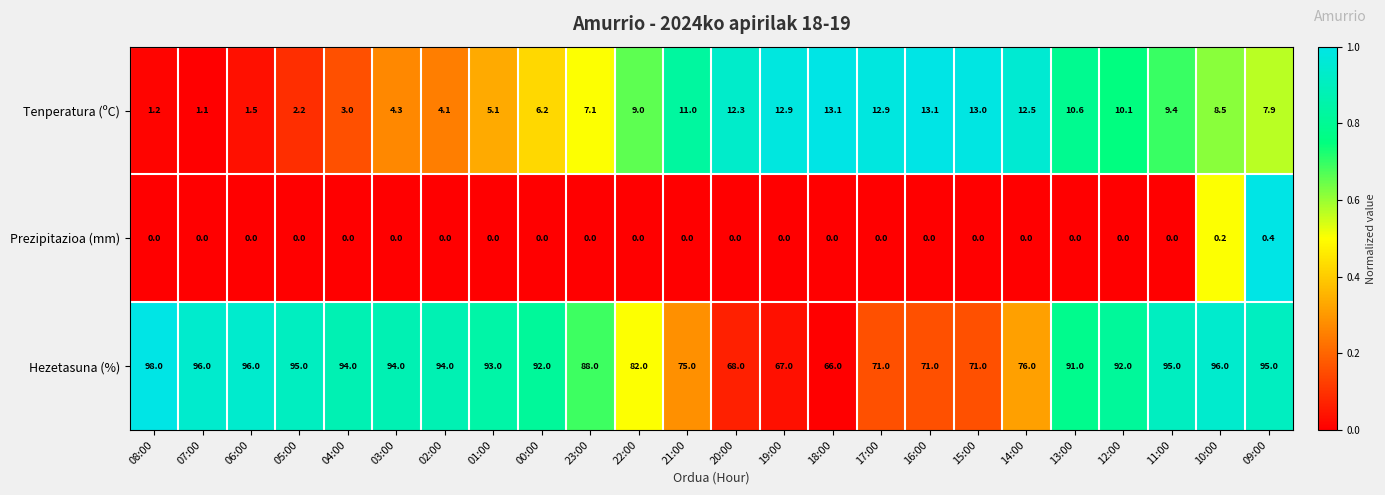

The value of Prezipitazioa (mm) at 04:00 is 0.1. True or false?

False